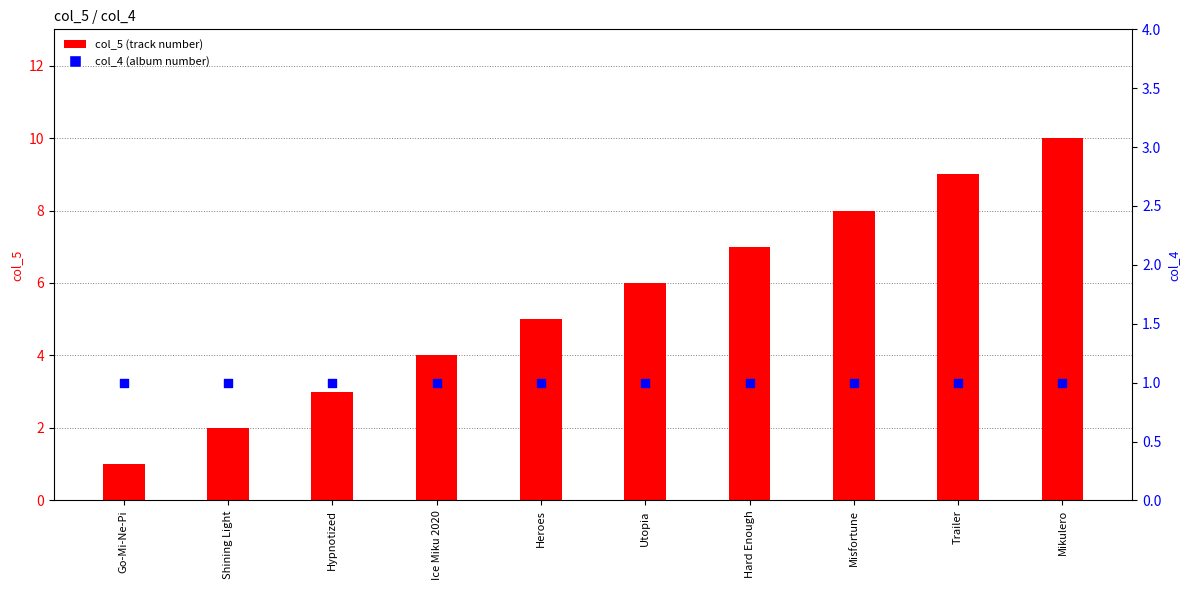

Which series has the largest Y range (max minus min)?

col_5 (track number)